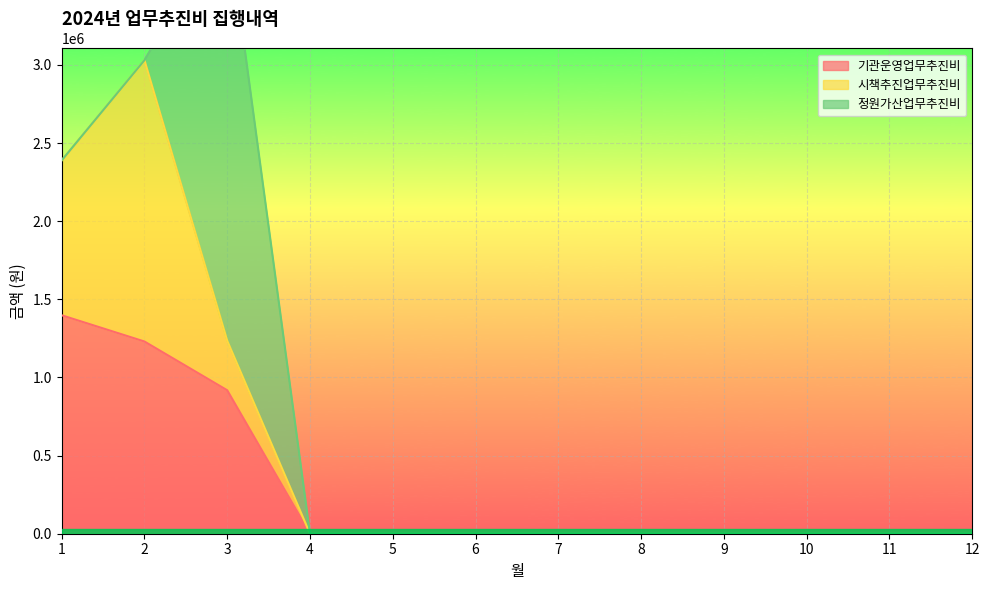

Reading left to right, extract all data points from this chart.

기관운영업무추진비: 1=1398000	2=1230000	3=918000	4=0	5=0	6=0	7=0	8=0	9=0	10=0	11=0	12=0
시책추진업무추진비: 1=991000	2=1800200	3=317000	4=0	5=0	6=0	7=0	8=0	9=0	10=0	11=0	12=0
정원가산업무추진비: 1=0	2=0	3=2700000	4=0	5=0	6=0	7=0	8=0	9=0	10=0	11=0	12=0